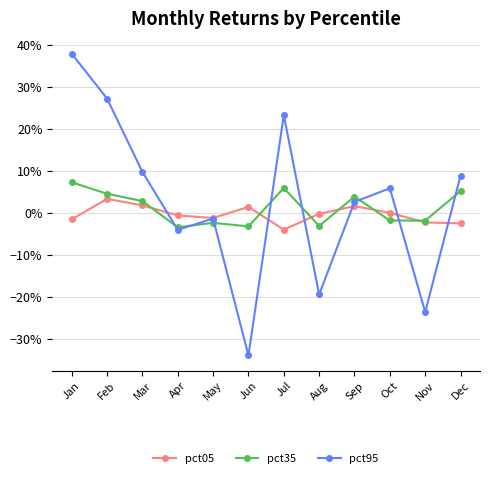

Count the pct35 values in the range 0 to 1.

6